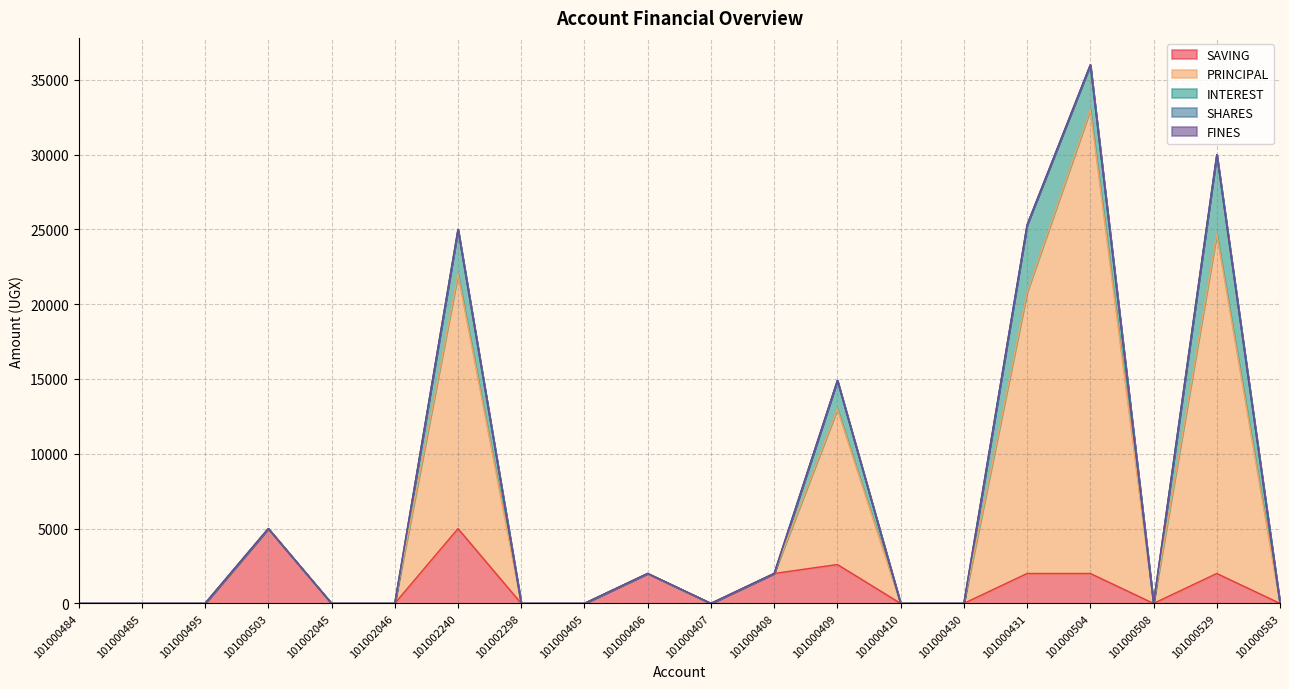

True or false: SHARES and FINES intersect in this chart.

False